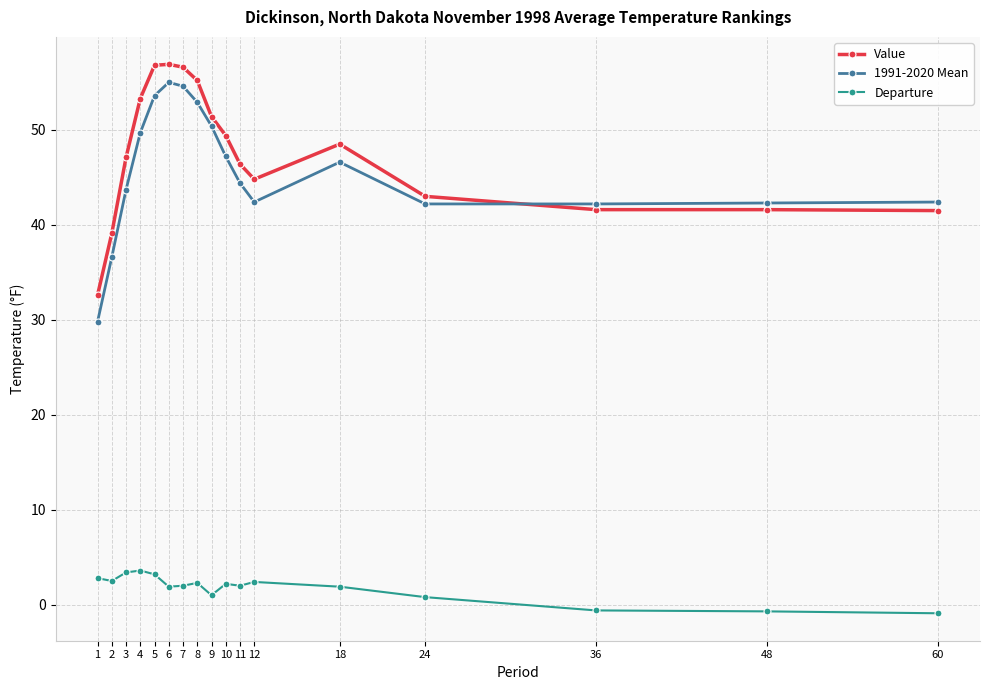

What is the difference between the maximum and minimum values in the 1991-2020 Mean series?

25.2